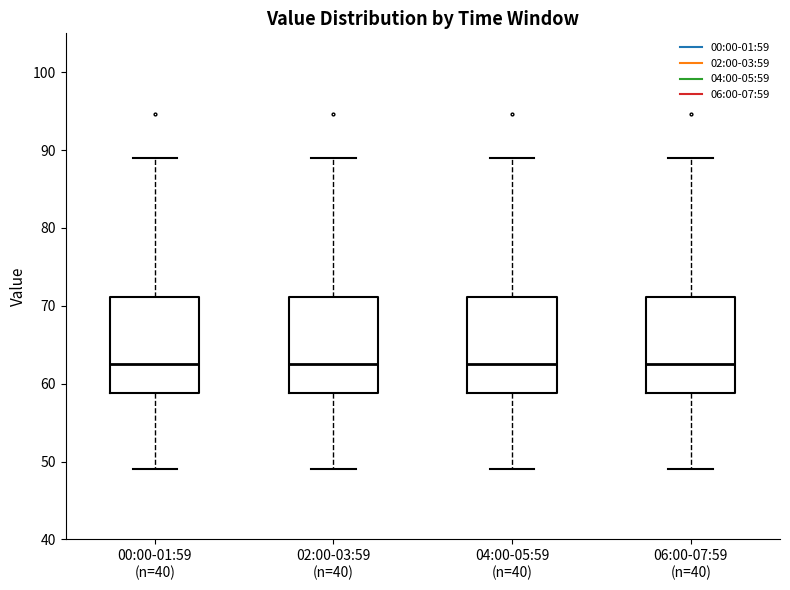

Reading left to right, read every box against the y-axis: the position of its median line, the range the box covers, and the ends of its whiskers. The values are not printed on the chart, so give them approximately, as read against the axis.

00:00-01:59 (n=40): median 62, box 59 to 71, whiskers 49 to 89
02:00-03:59 (n=40): median 62, box 59 to 71, whiskers 49 to 89
04:00-05:59 (n=40): median 62, box 59 to 71, whiskers 49 to 89
06:00-07:59 (n=40): median 62, box 59 to 71, whiskers 49 to 89